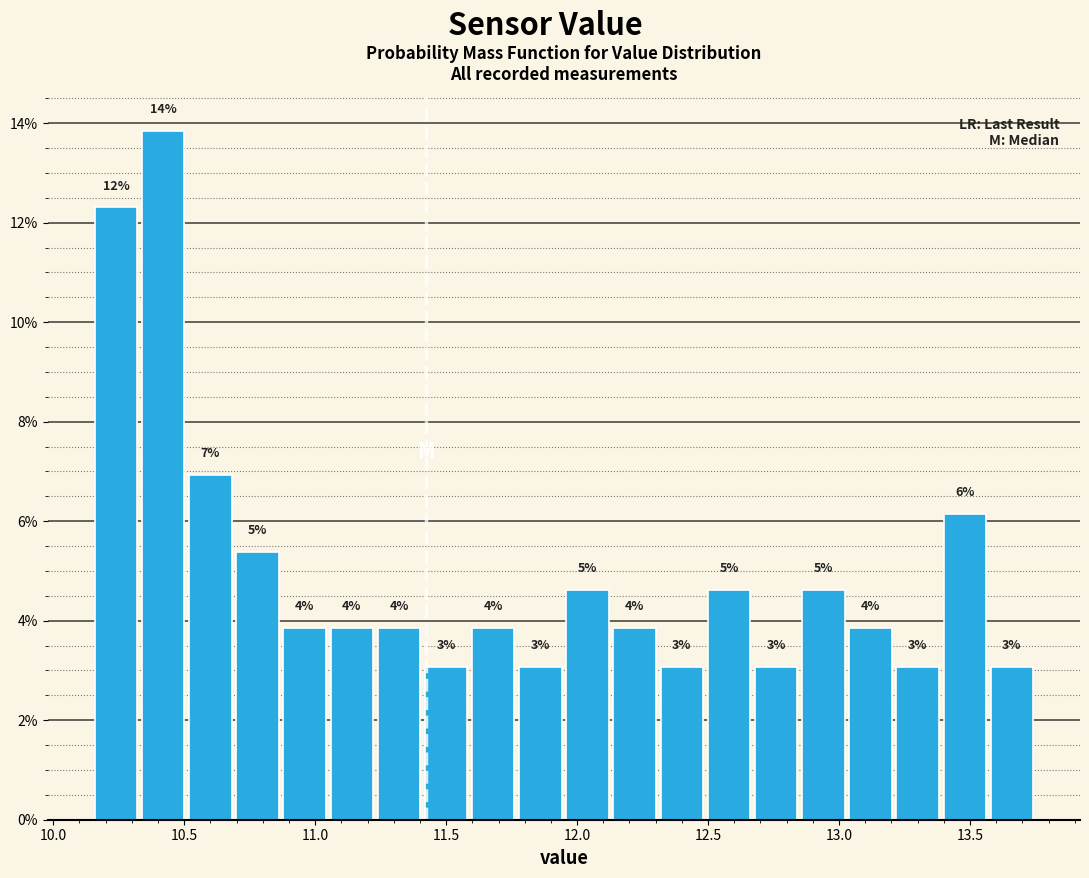

Around what value on the x-axis is the tallest bar? Give the approximate position of its centre, as read against the axis.

10.40